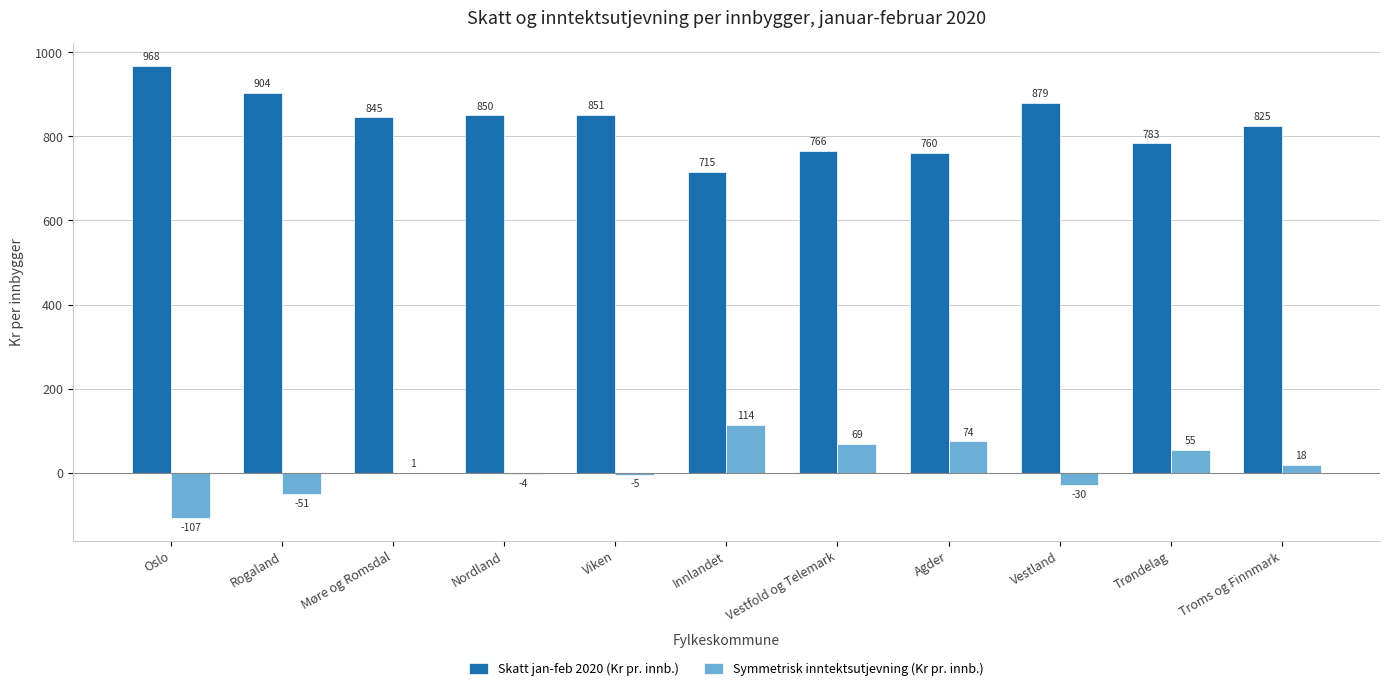

How many values in Symmetrisk inntektsutjevning (Kr pr. innb.) are above zero?

6